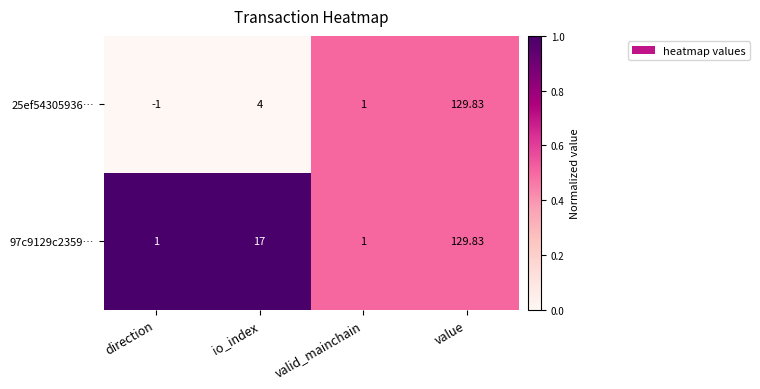

Which series has the largest total across all categories?

97c9129c2359…